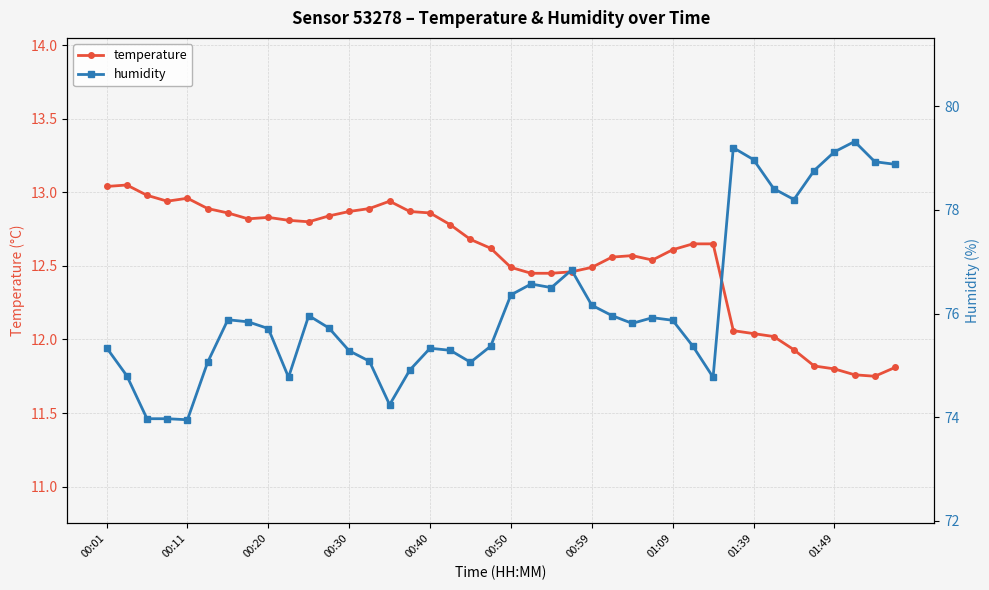

True or false: humidity and temperature cross at least once.

False